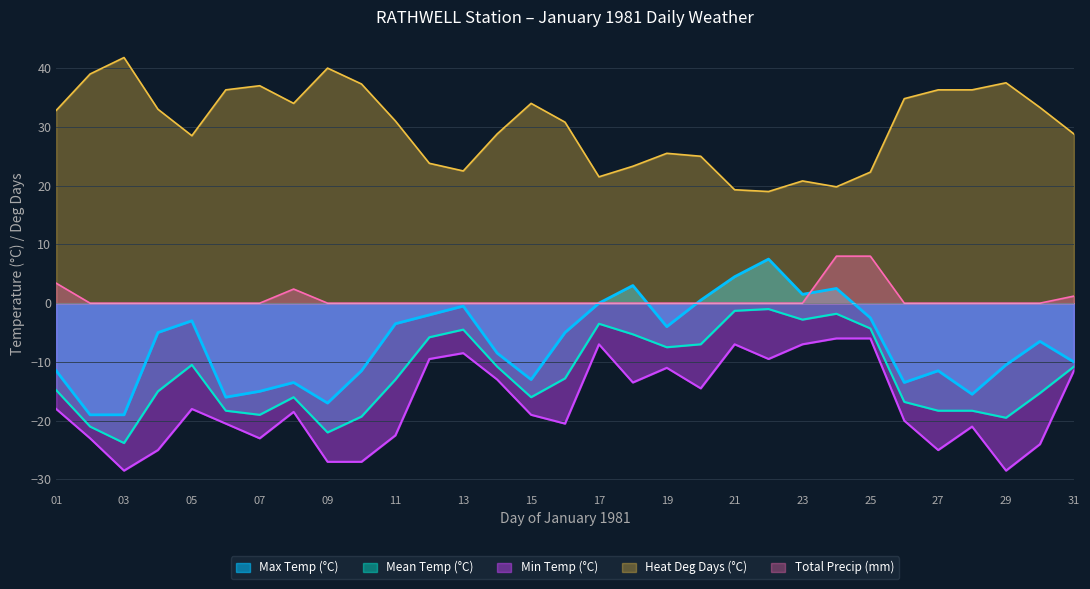

Where is Heat Deg Days (°C) nearest to the value 30?

16